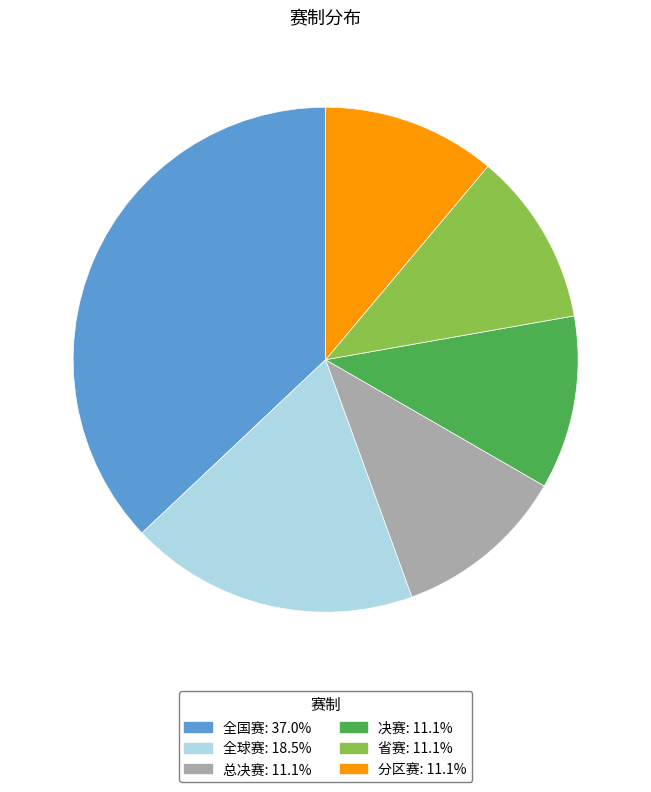

Is it true that 决赛 is 11% of the pie?

True